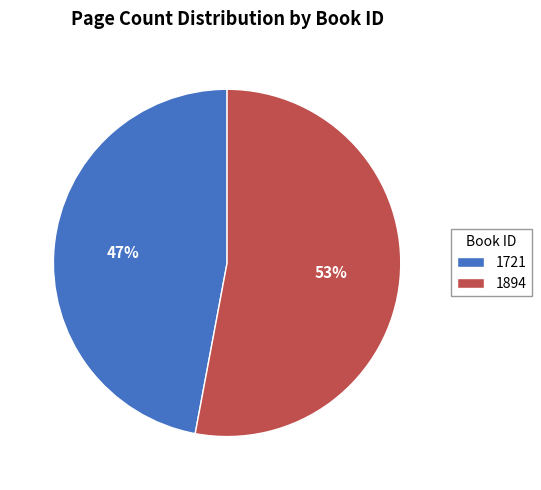

How many slices are in this pie chart?

2